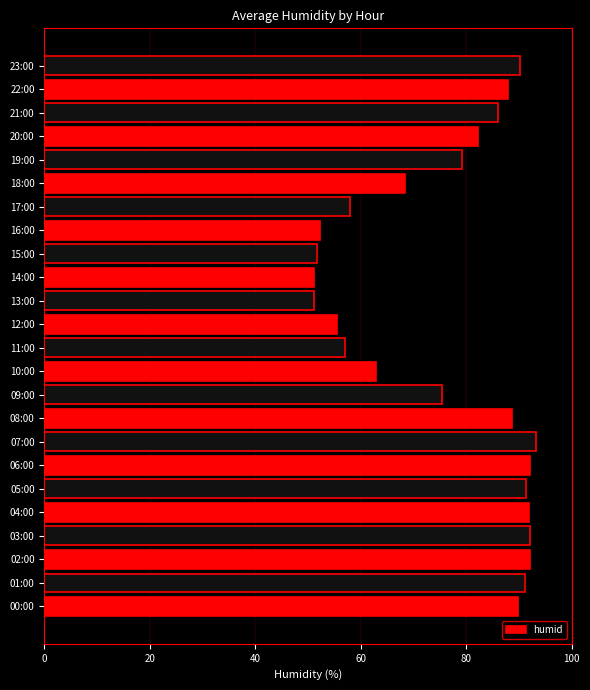

What is the maximum value shown in the chart?

93.3